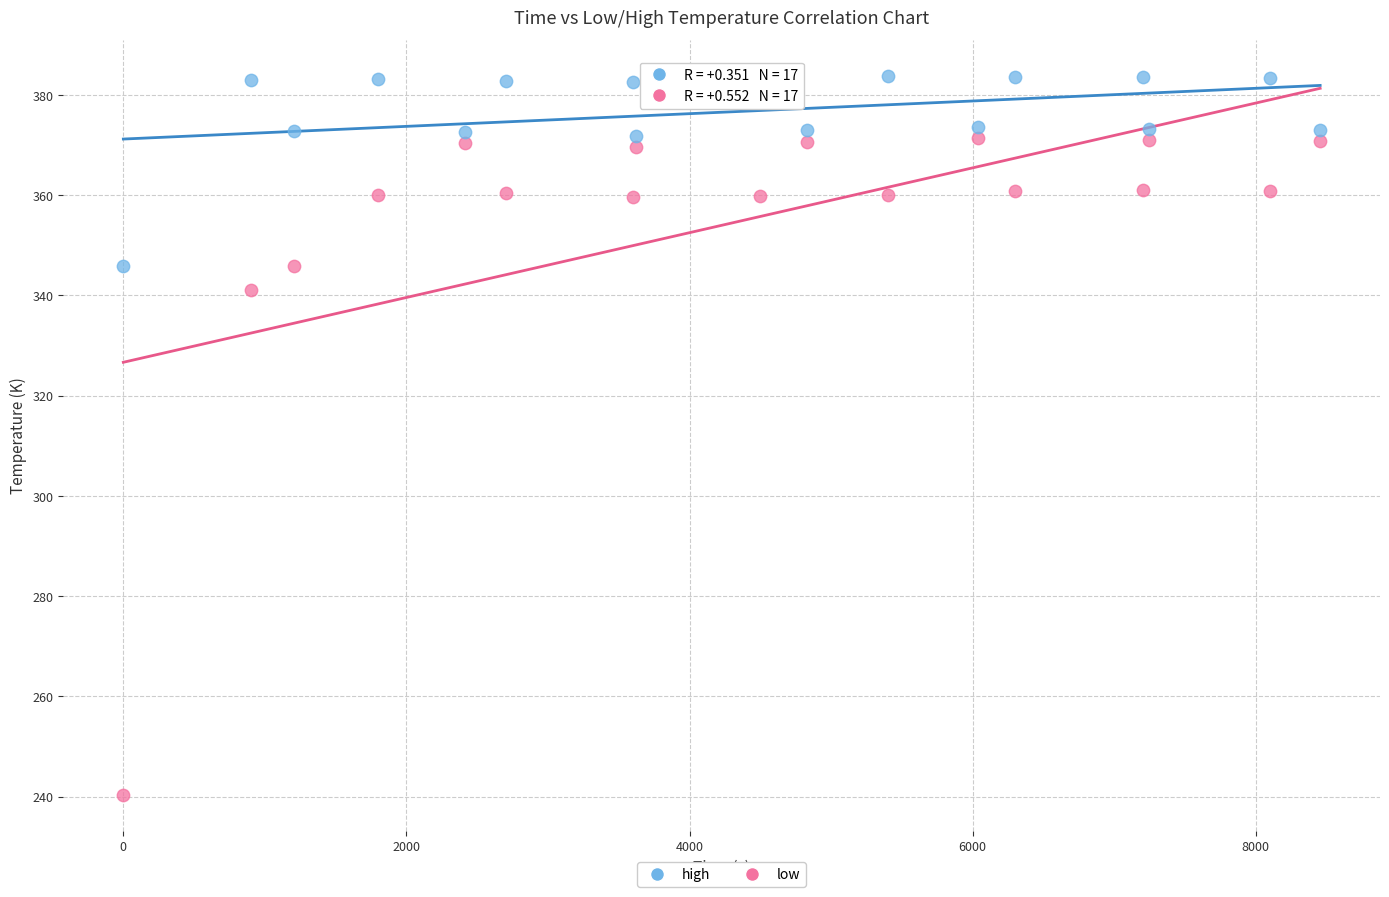

Which series reaches the maximum Y coordinate?

high